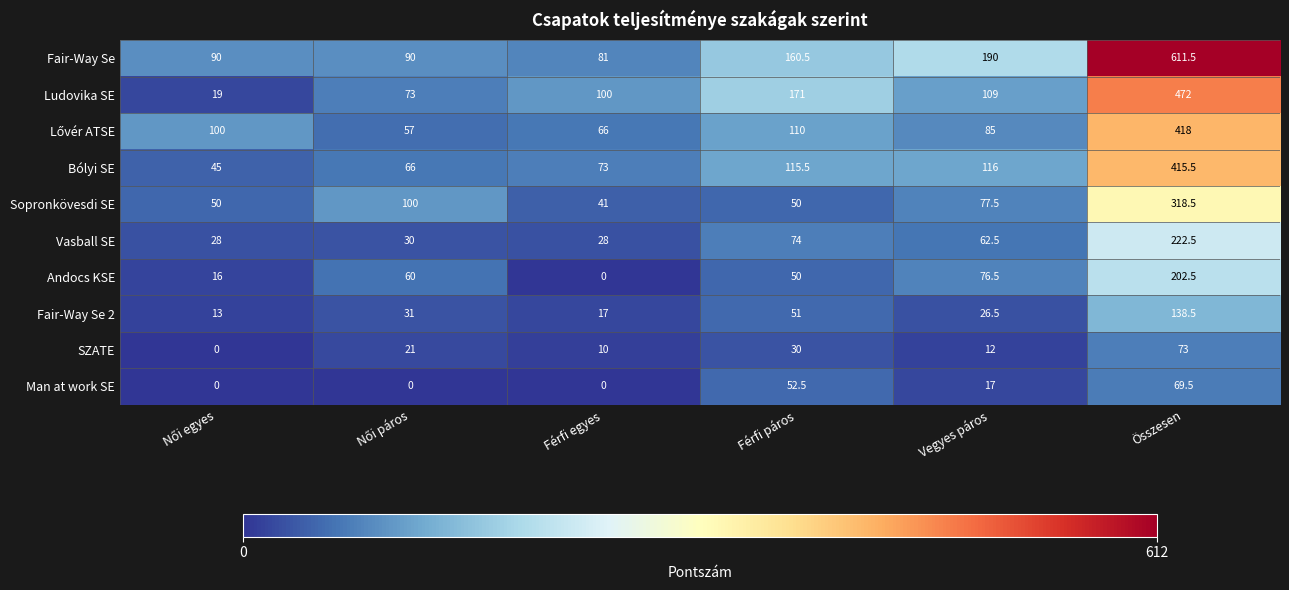

Which series has the largest total across all categories?

Fair-Way Se